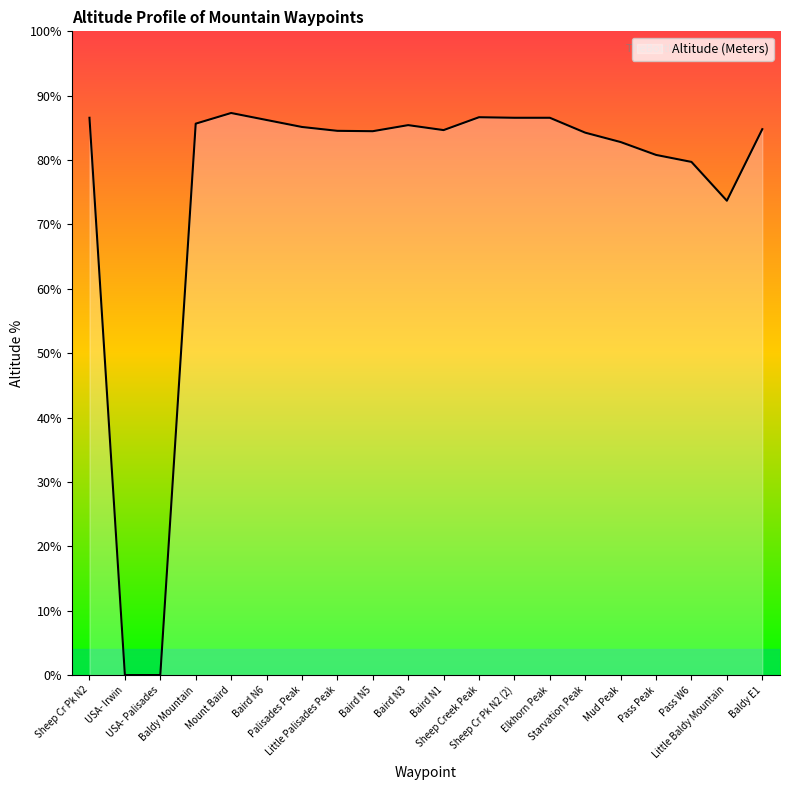

What is the maximum value shown in the chart?

87.3